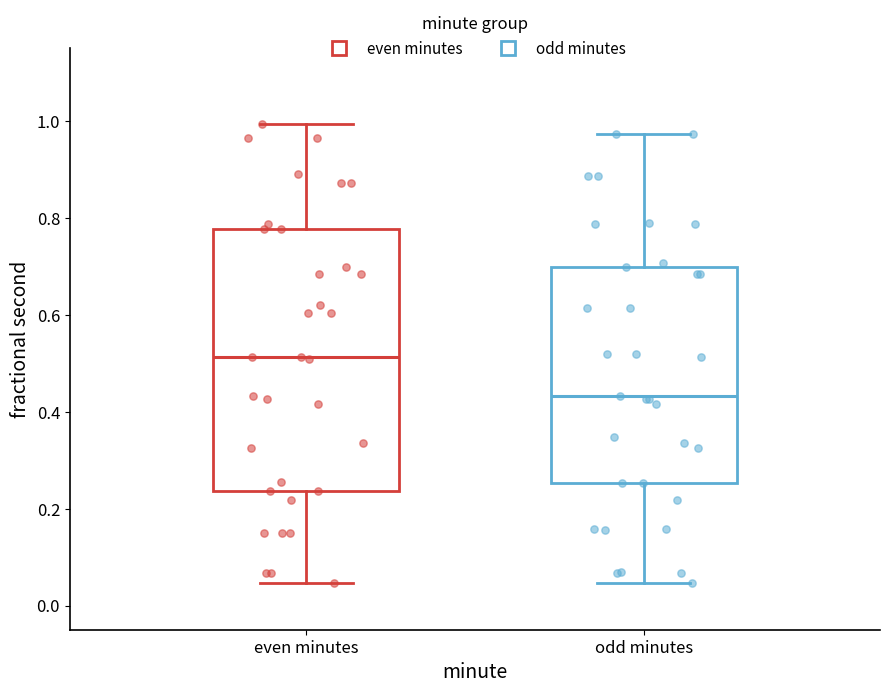

Comparing the boxes themselves (not the whiskers), which one is the tallest?

even minutes